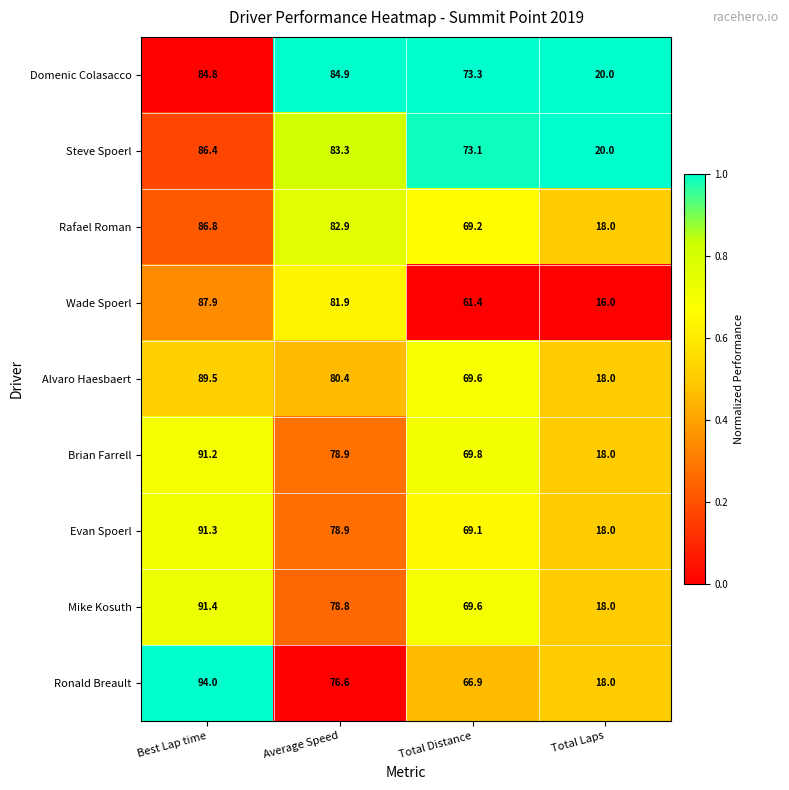

Which series has the largest total across all categories?

Domenic Colasacco